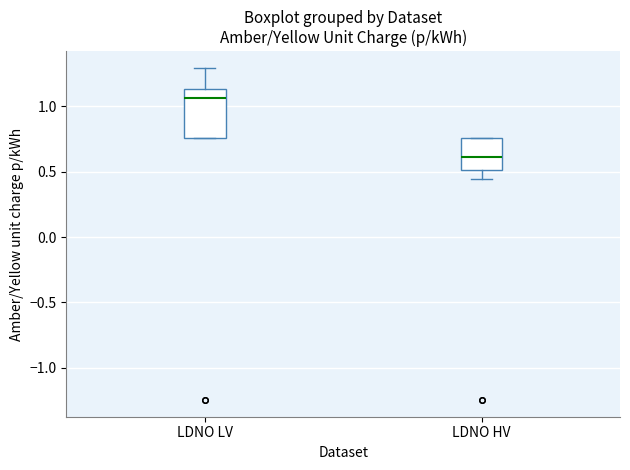

Where does the median line of the box for LDNO HV sit on the y-axis? The values are not printed on the chart, so give them approximately, as read against the axis.

0.60